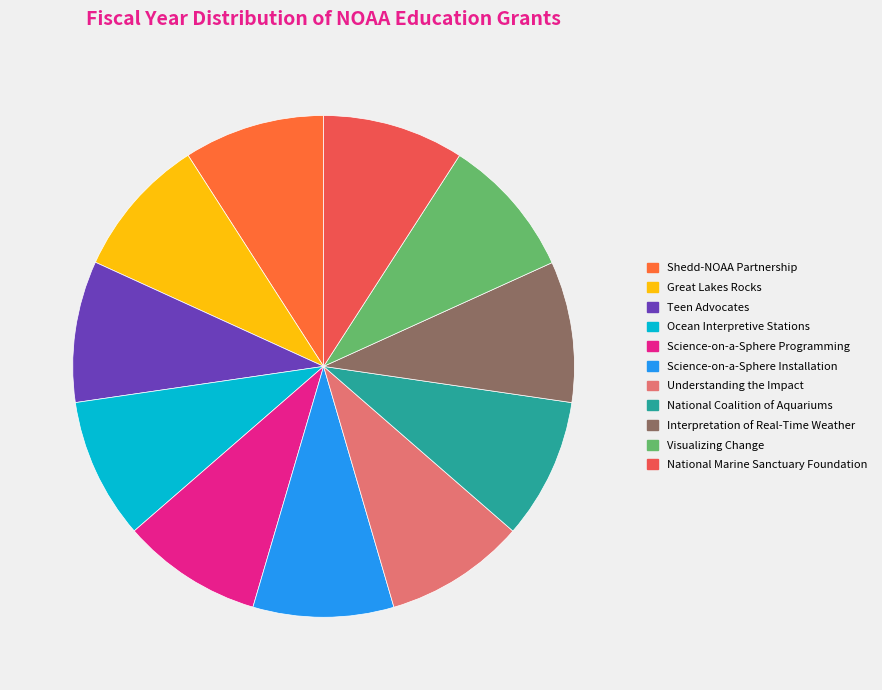

Combined, what portion of the pie is Teen Advocates and Visualizing Change?

18.2%